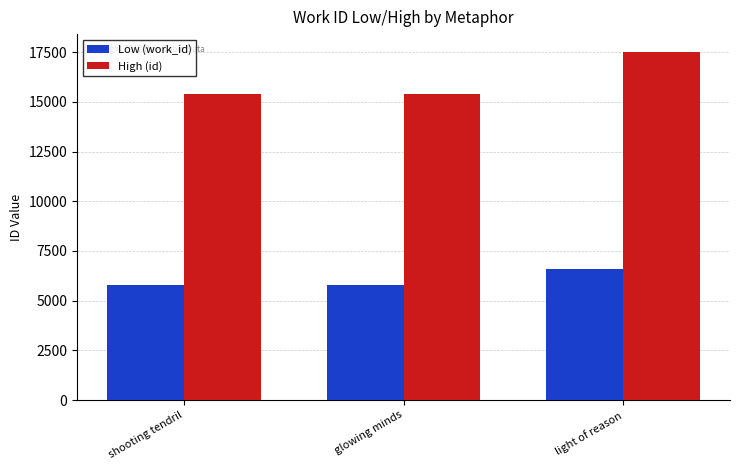

Which series changed the most between shooting tendril and light of reason?

High (id)